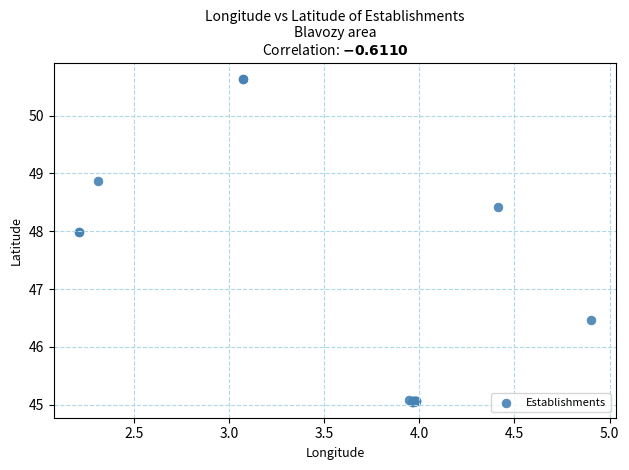

What Y value in the scatter plot is closest to 47?

46.5